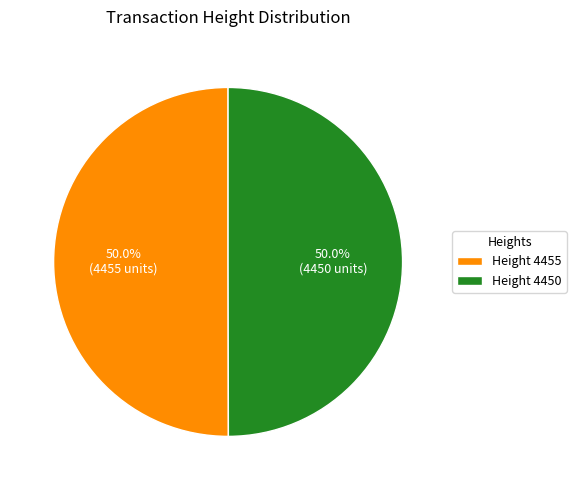

How many segments does this pie chart have?

2